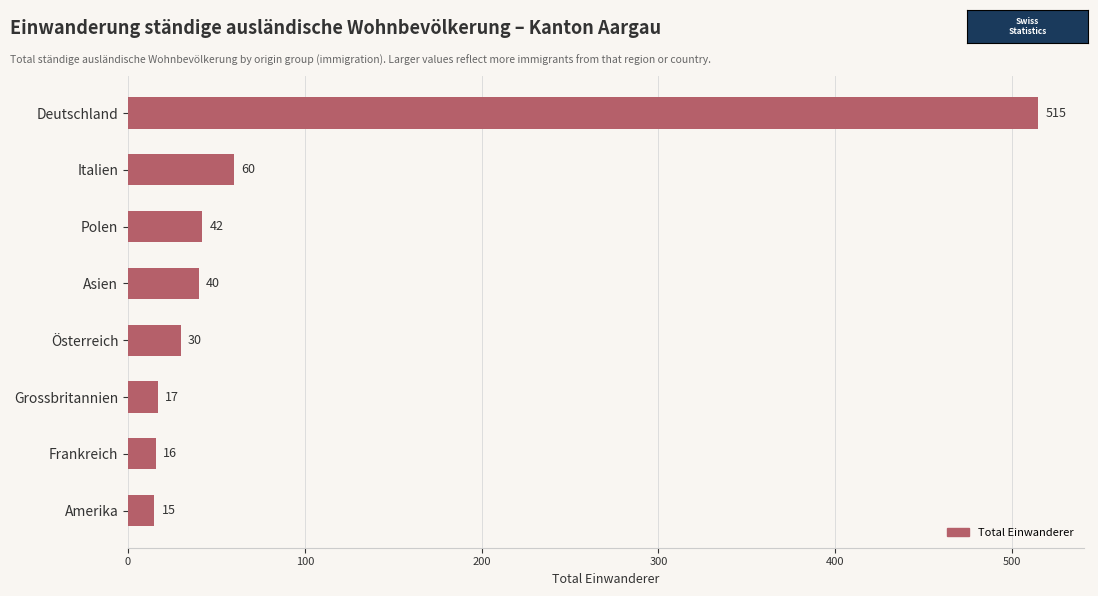

How many bars are there in total?

8